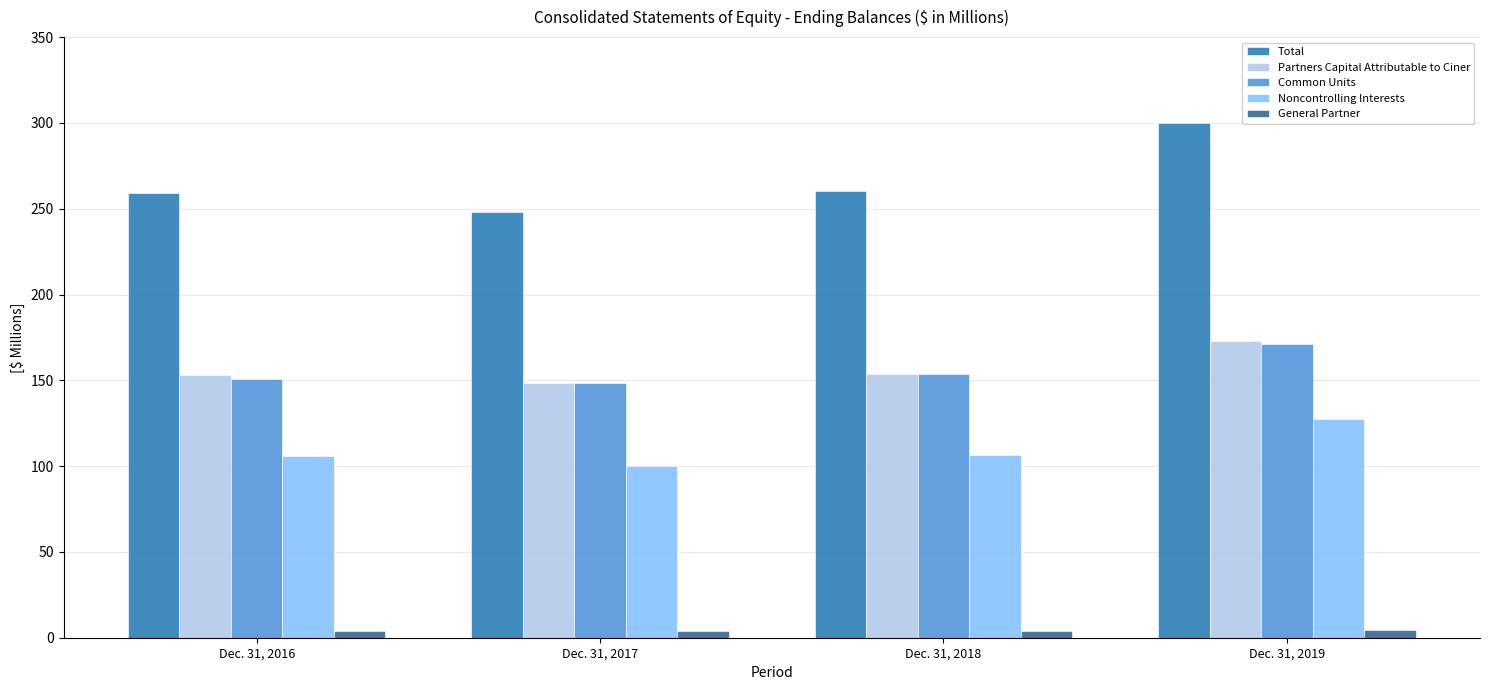

At how many categories does at least one series exceed 164?

4